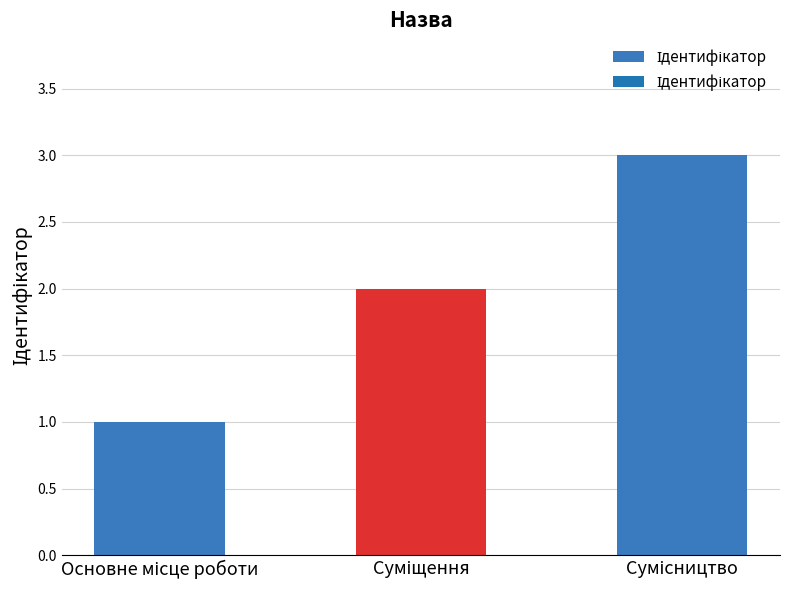

What is the greatest value displayed?

3